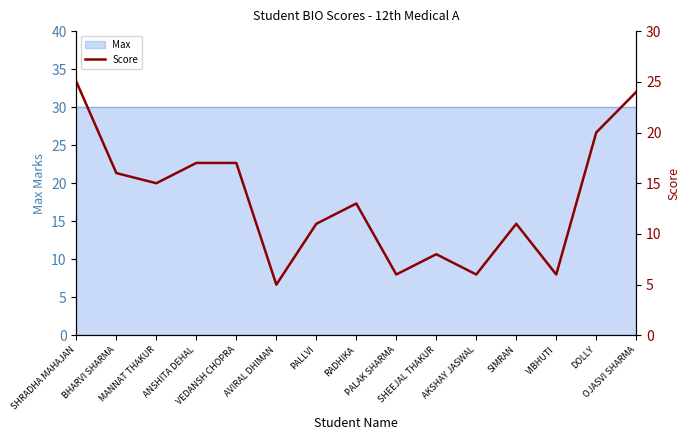

What is the label of the 3rd point from the left?

MANNAT THAKUR